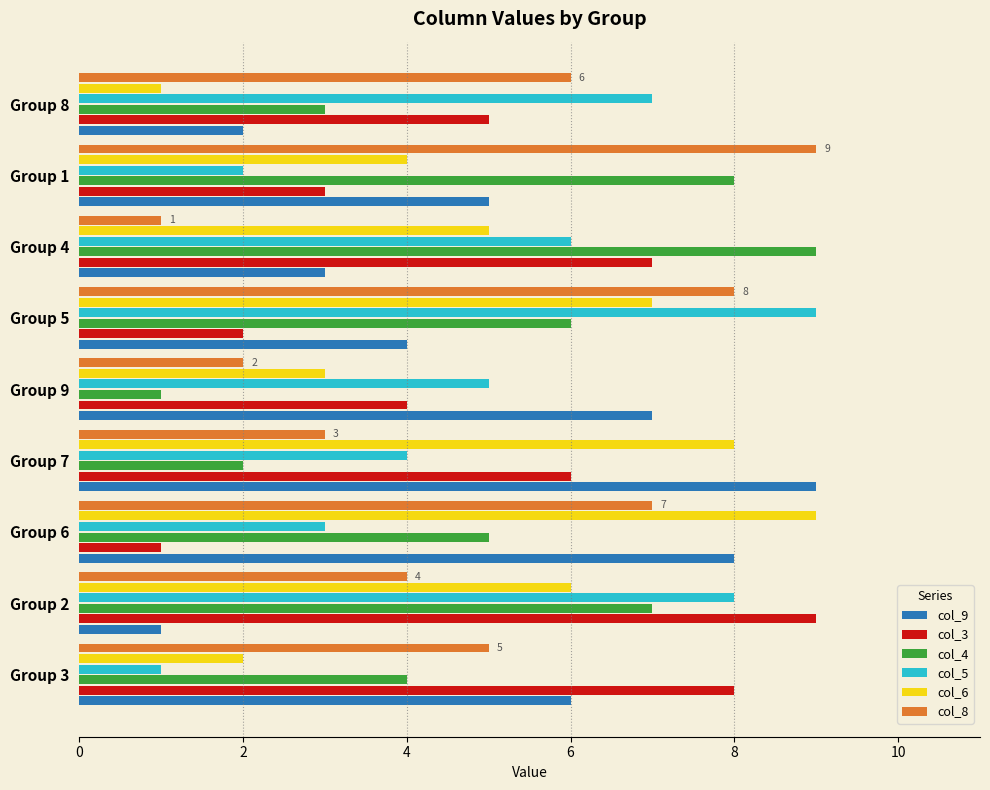

List the labels in order of col_3 value, largest first.

Group 2, Group 3, Group 4, Group 7, Group 8, Group 9, Group 1, Group 5, Group 6